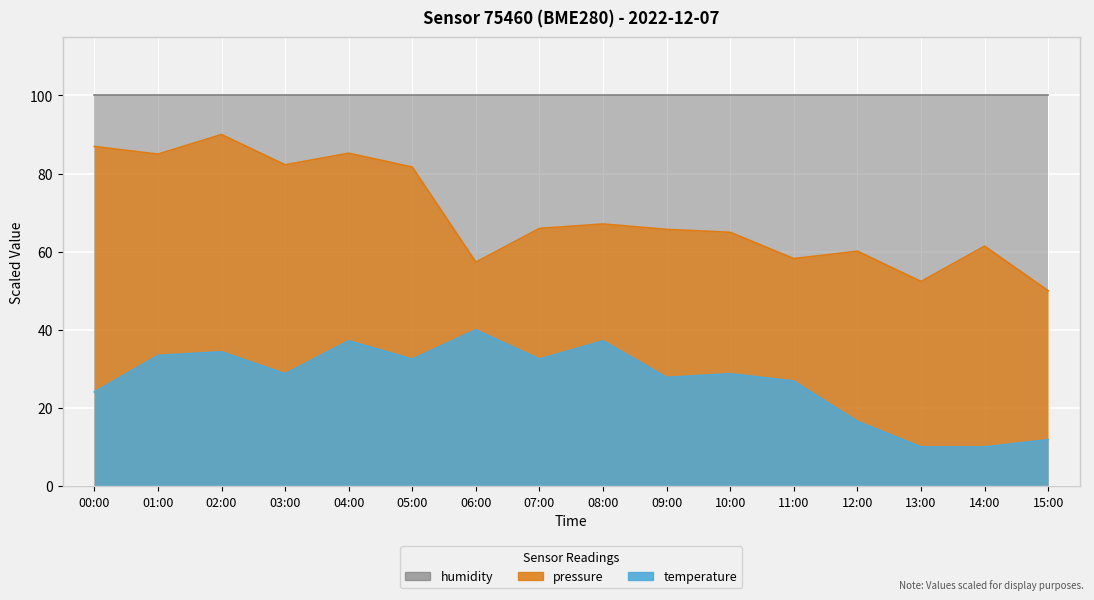

The value of pressure at 12:00 is 26.4. True or false?

False